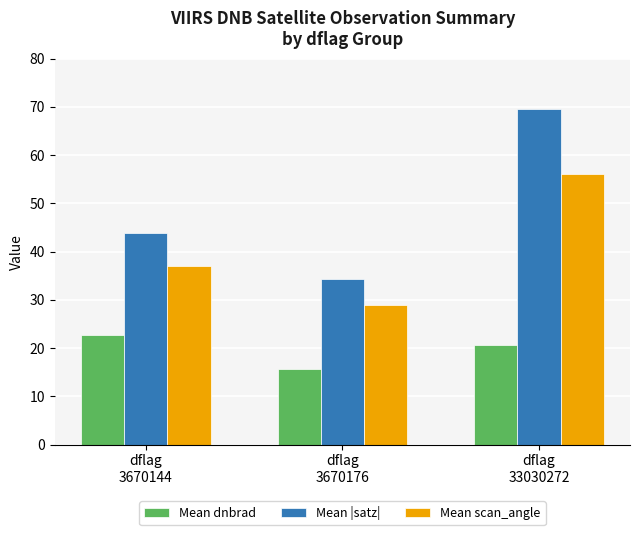

Rank the series by their maximum value, from highest to lowest.

Mean |satz|, Mean scan_angle, Mean dnbrad